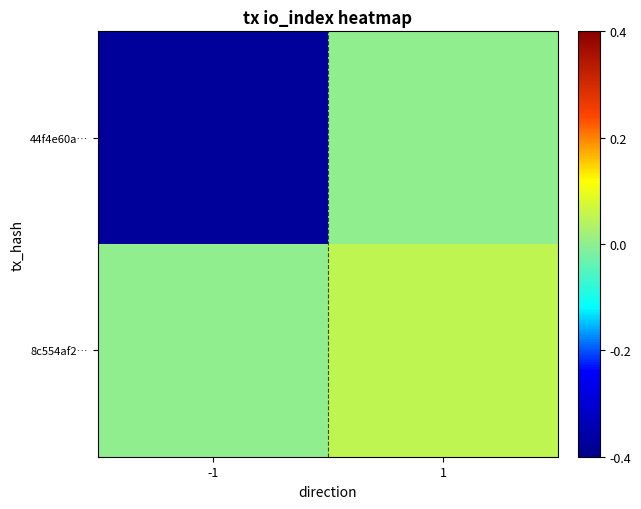

Between -1 and 1, which series saw the biggest shift?

44f4e60a…